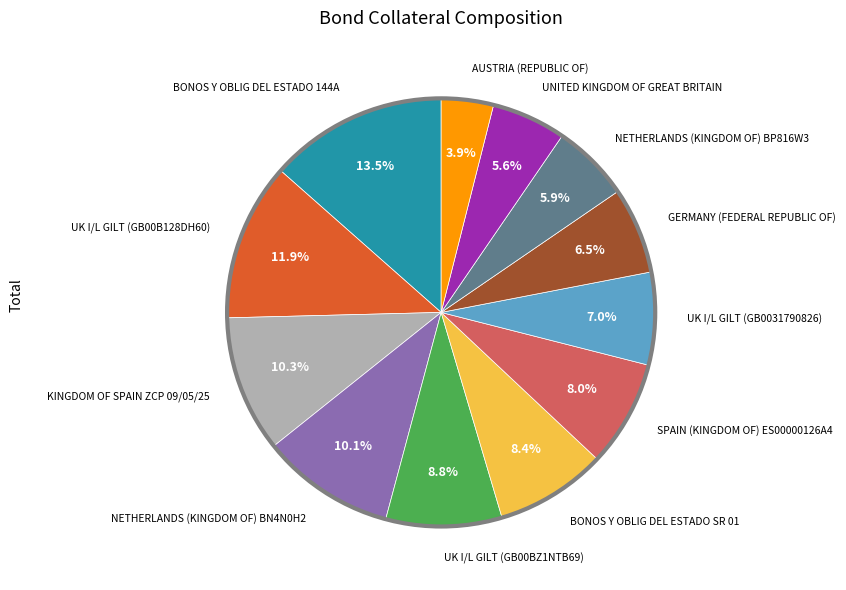

Is there a majority slice in this chart?

No